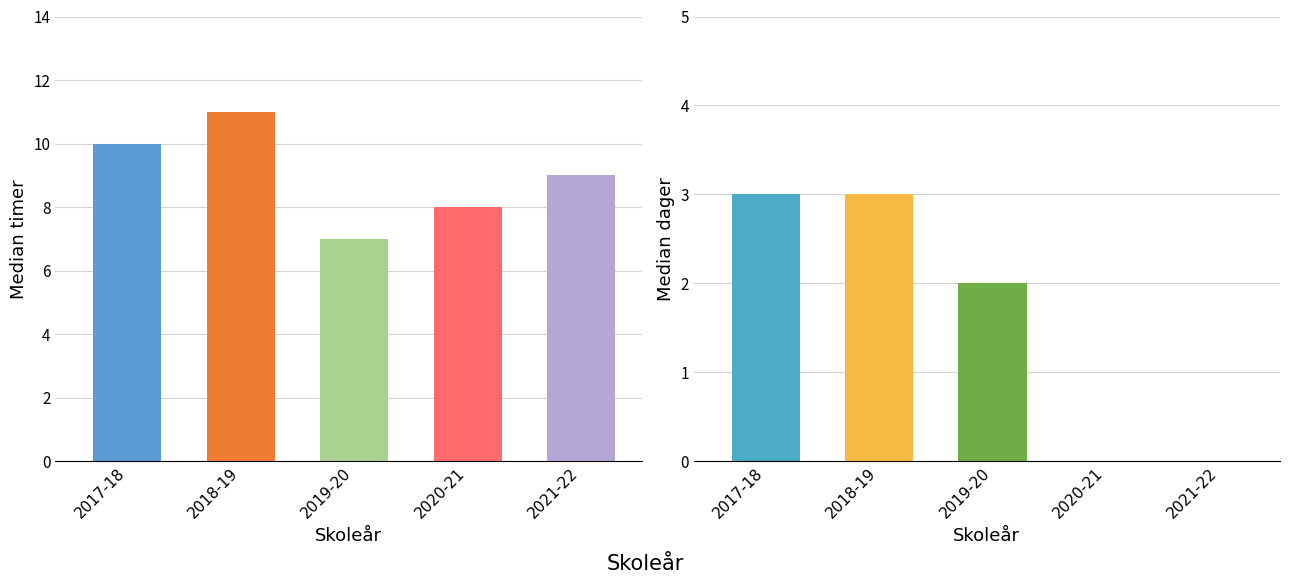

Is the value of Median timer at 2021-22 greater than the value of Median dager at 2017-18?

Yes